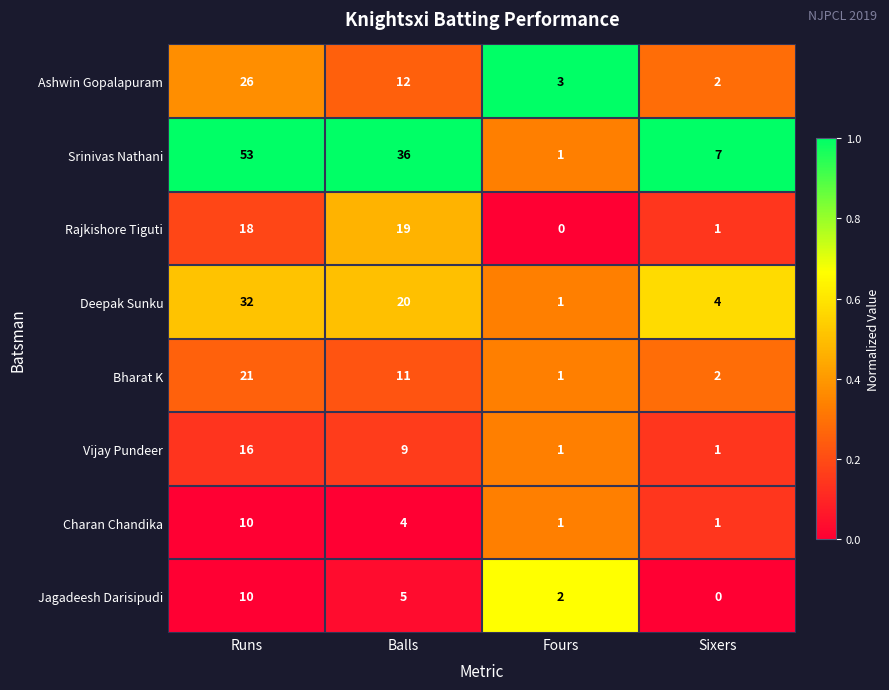

What is the sum of all Bharat K values?

35